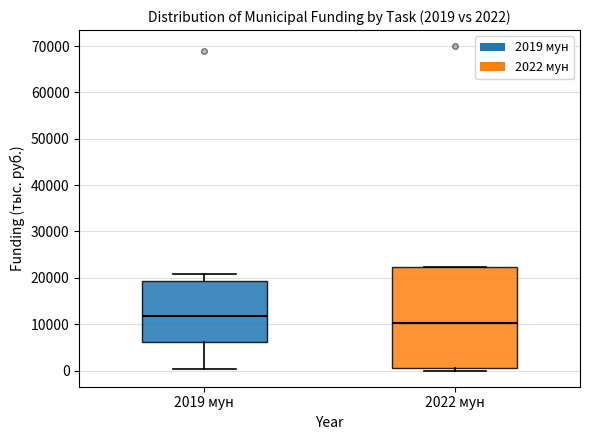

Which box is the tallest, from its lower edge to its upper edge?

2022 мун